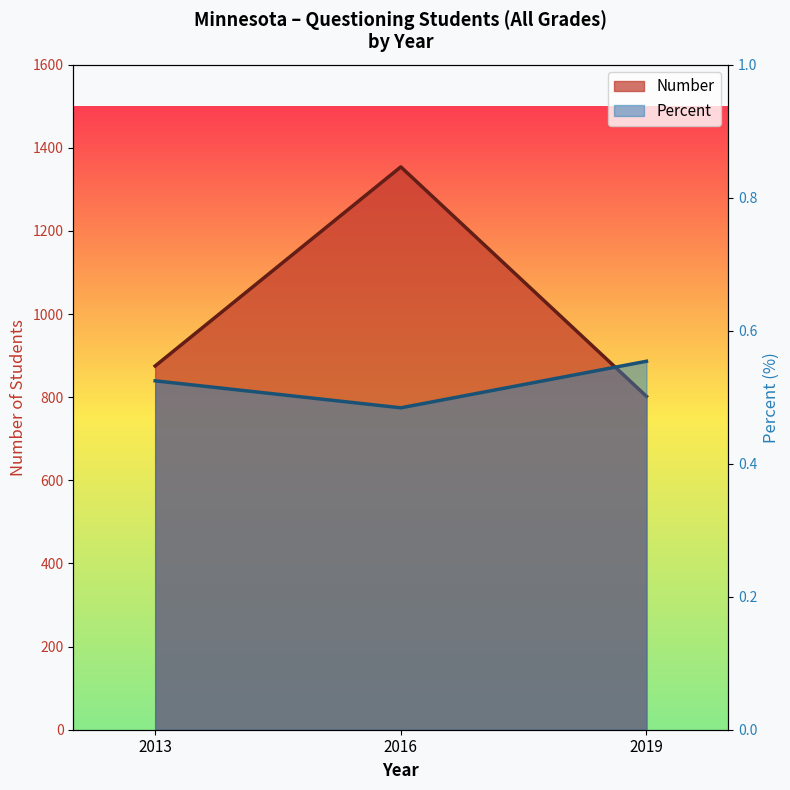

How many distinct data groups are displayed?

2